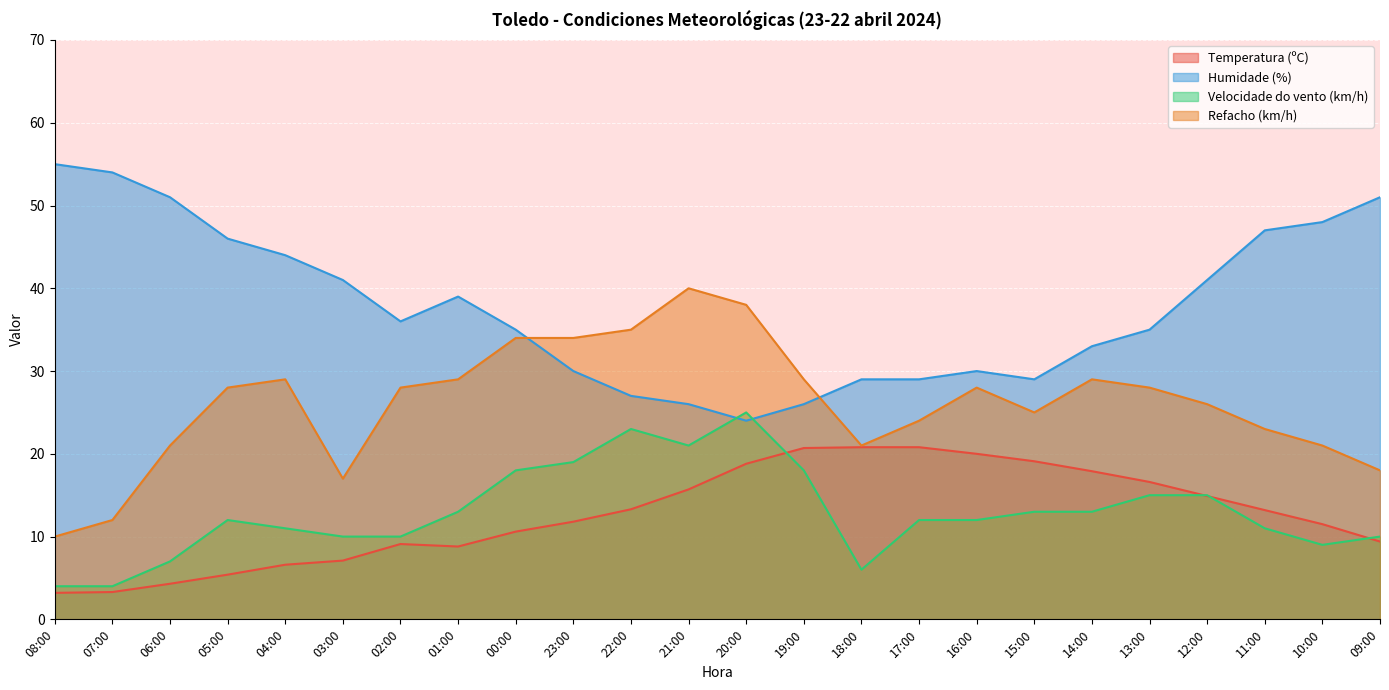

At which label does Refacho (km/h) first exceed 28?

04:00